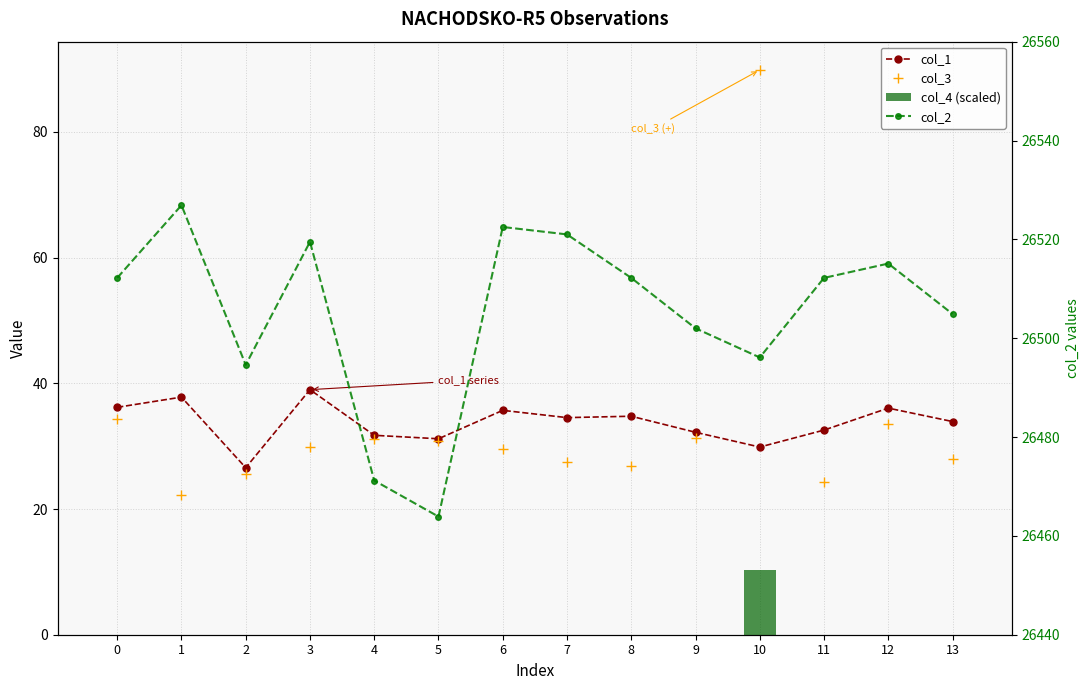

Is it true that col_1 equals 12.8 at 2?

False